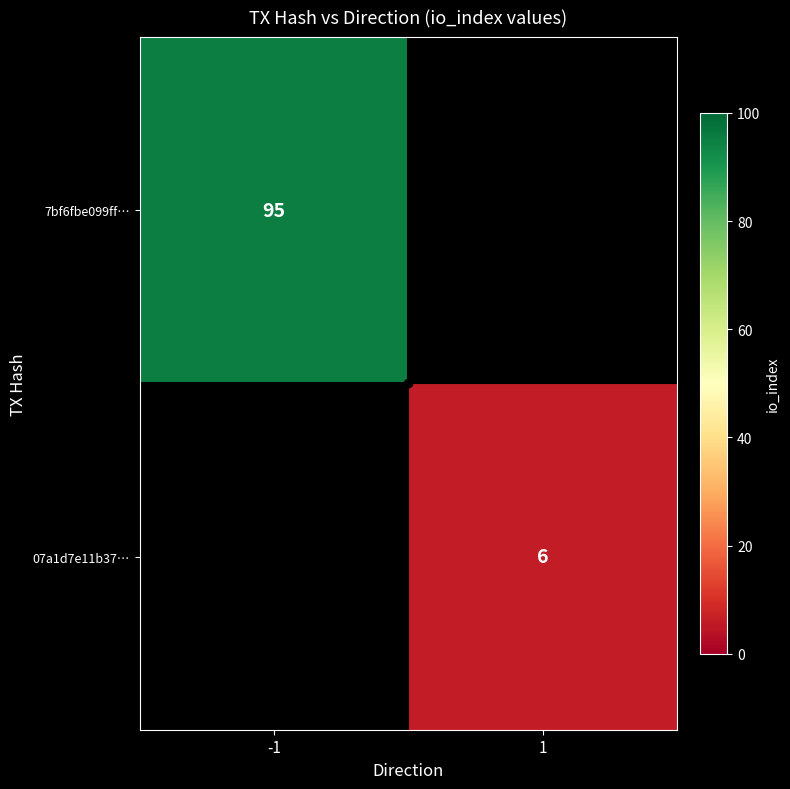

Rank the categories by 07a1d7e11b37… value from highest to lowest.

-1, 1